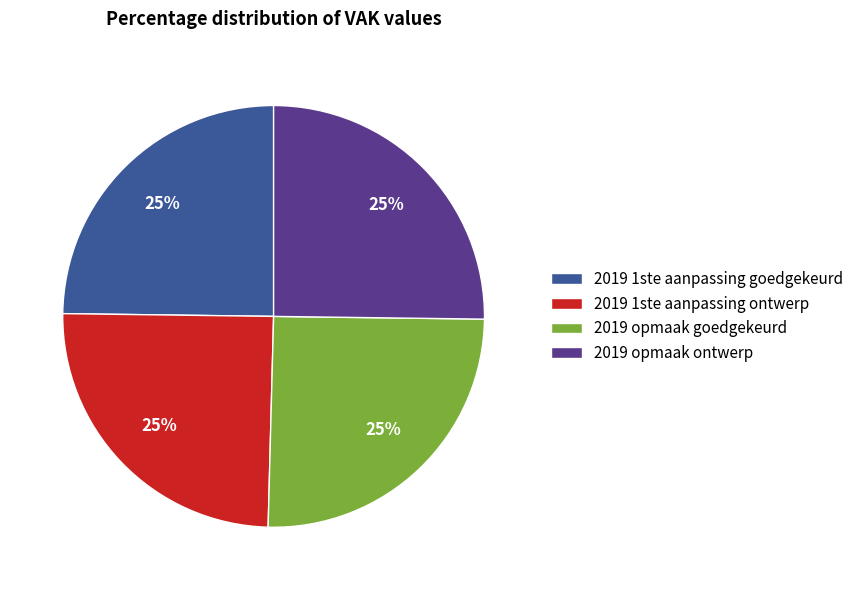

What percentage is the 2019 opmaak goedgekeurd slice, to the nearest percent?

25%